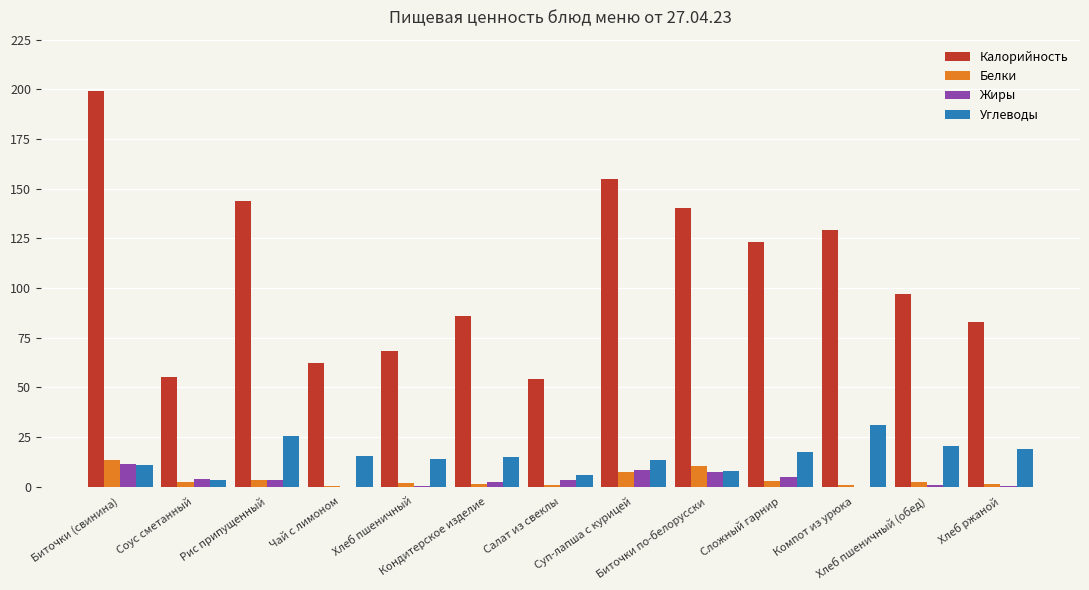

Which series has the largest total across all categories?

Калорийность